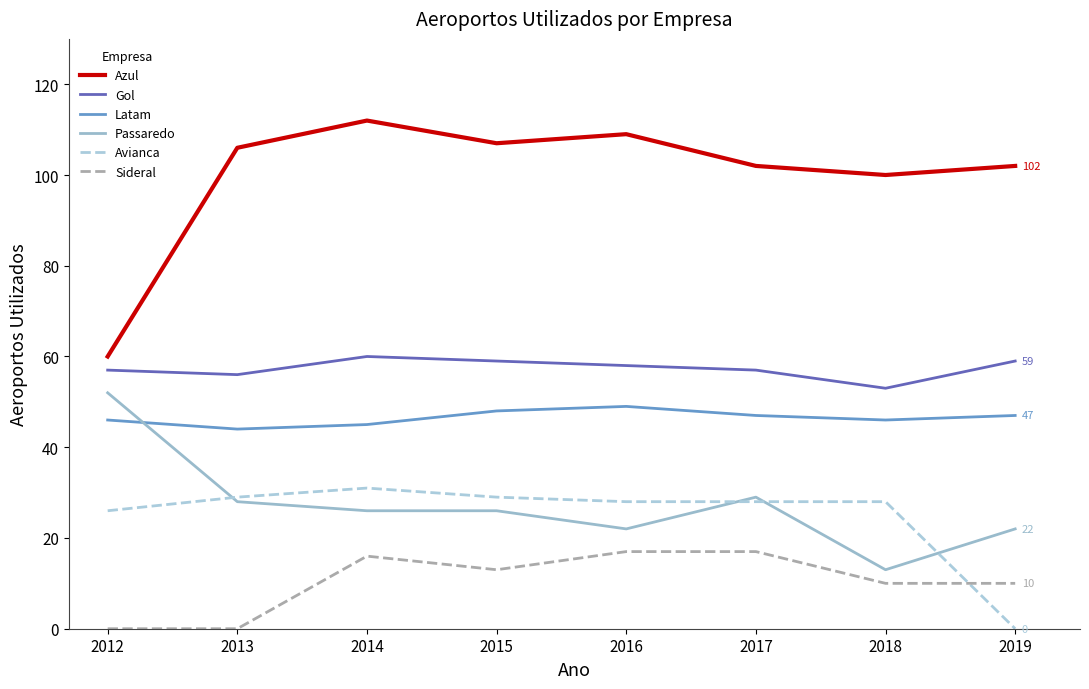

Is this an area chart (filled region under the line)?

No